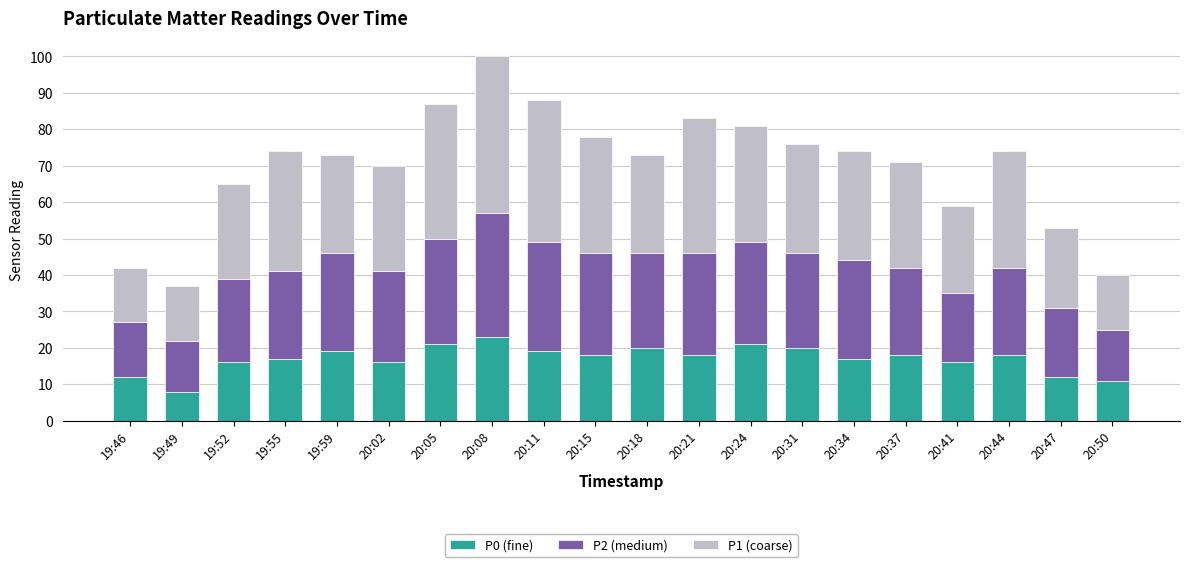

The P0 (fine) series shows 12 at 20:47. True or false?

True